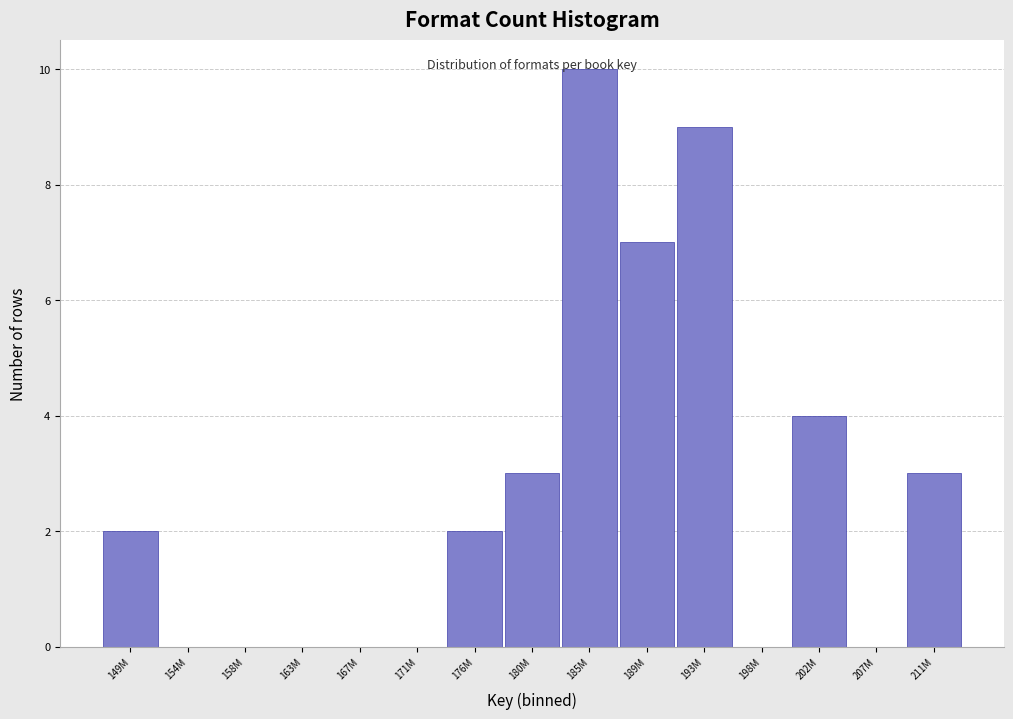

True or false: the data shows -4 at 207M.

False